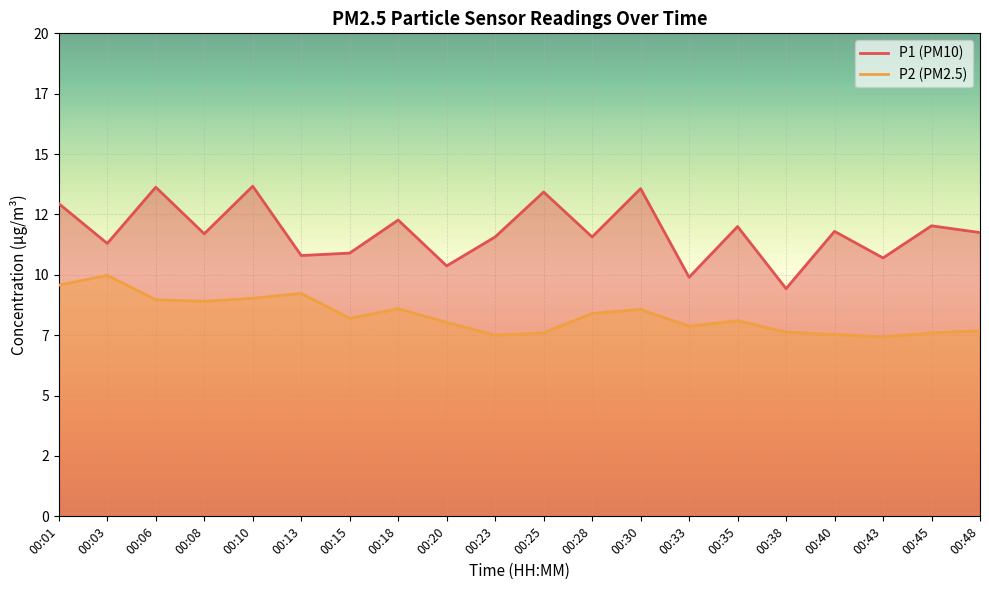

Which series has the largest range (max minus min)?

P1